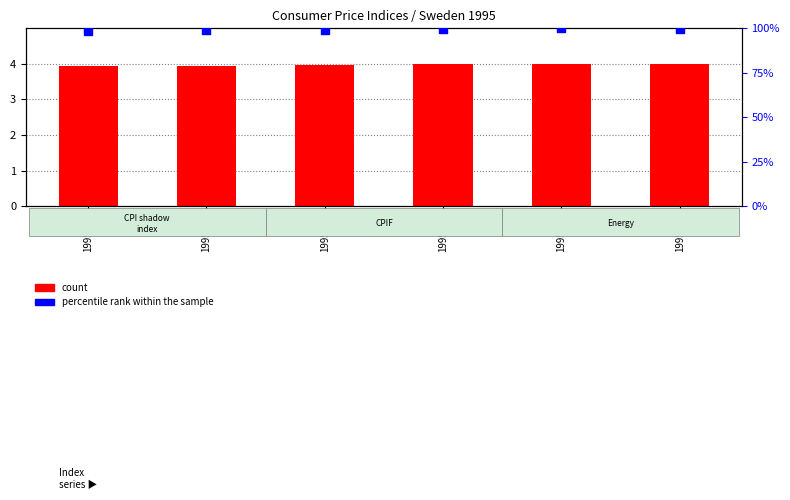

Which series has the largest total across all categories?

percentile rank within the sample